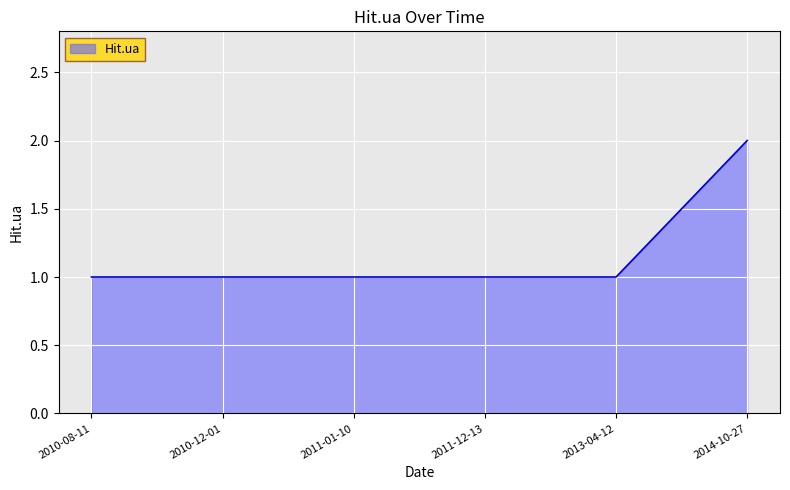

Which category has the highest value across all series?

2014-10-27